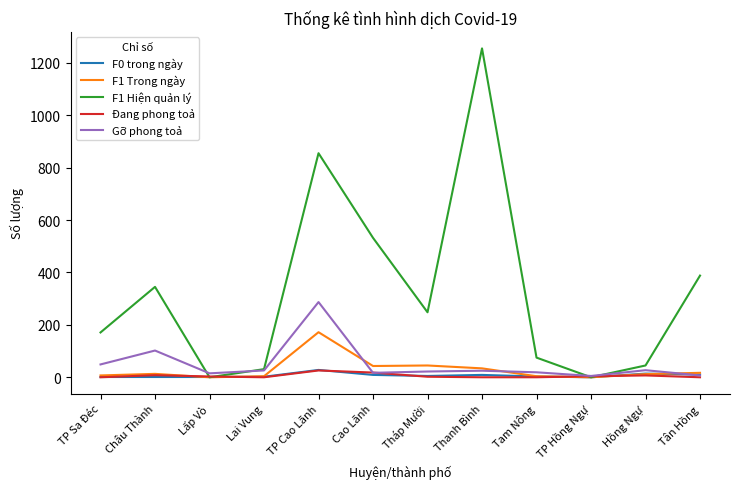

Which series has the largest range (max minus min)?

F1 Hiện quản lý